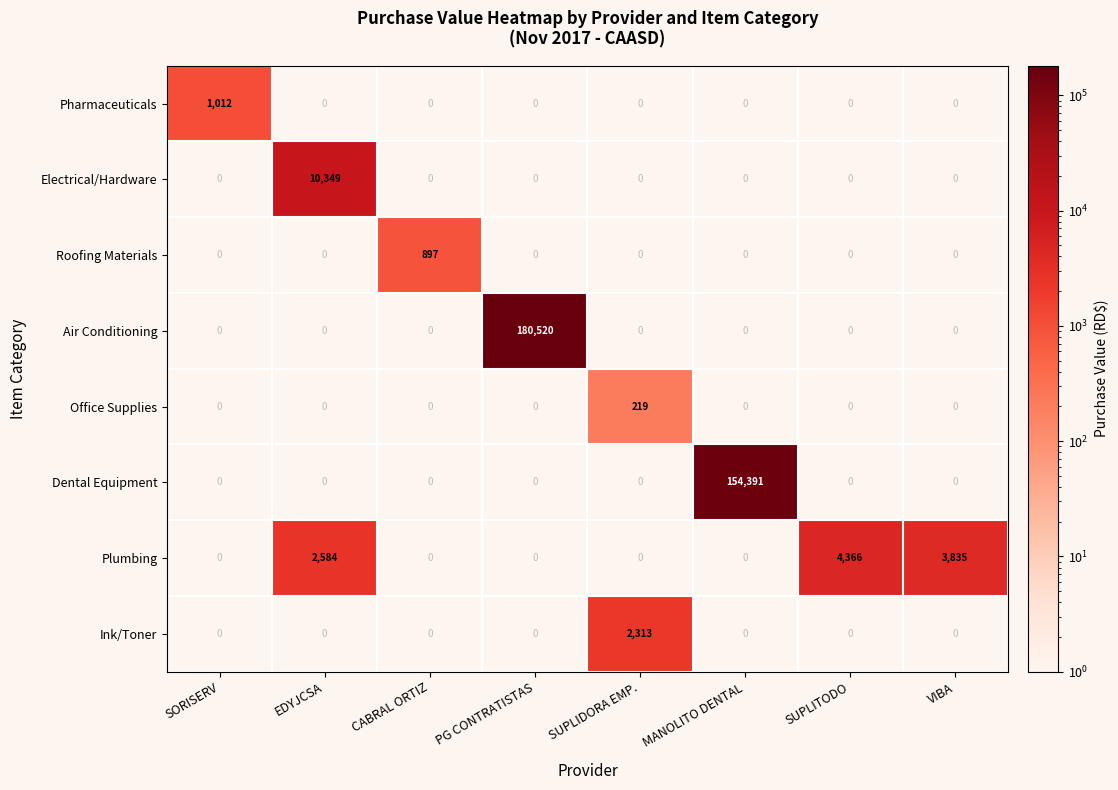

What is the smallest value displayed?

218.5